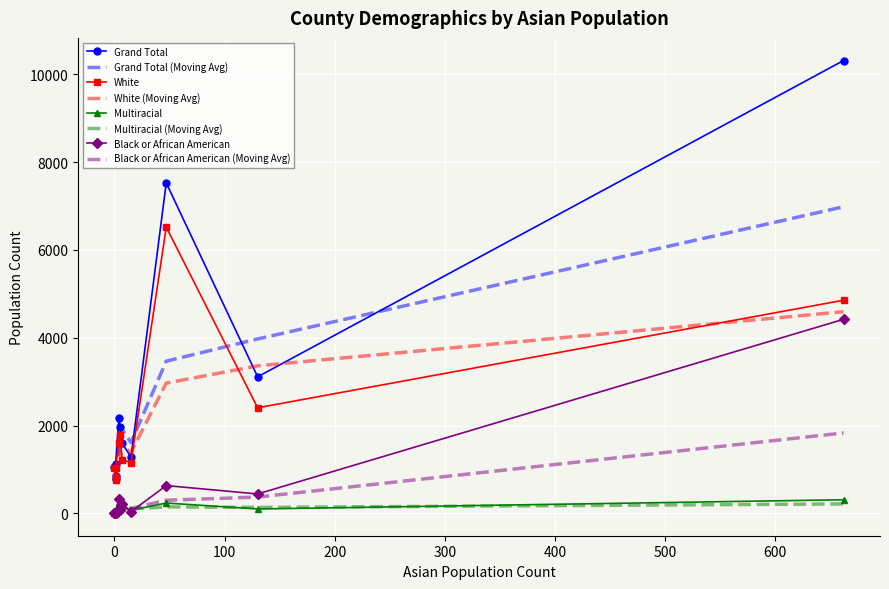

Reading right to left, what are all the values shown in this chart?

Grand Total: Cambria=2171	Butler=1126	Bucks=3109	Bradford=1061	Blair=1962	Berks=7525	Bedford=789	Beaver=1592	Armstrong=846	Allegheny=10314	Adams=1281
White: Cambria=1602	Butler=1042	Bucks=2404	Bradford=1043	Blair=1785	Berks=6519	Bedford=752	Beaver=1223	Armstrong=832	Allegheny=4854	Adams=1156
Multiracial: Cambria=242	Butler=34	Bucks=99	Bradford=8	Blair=96	Berks=234	Bedford=26	Beaver=134	Armstrong=5	Allegheny=309	Adams=70
Black or African American: Cambria=323	Butler=41	Bucks=441	Bradford=9	Blair=72	Berks=632	Bedford=9	Beaver=222	Armstrong=6	Allegheny=4419	Adams=37